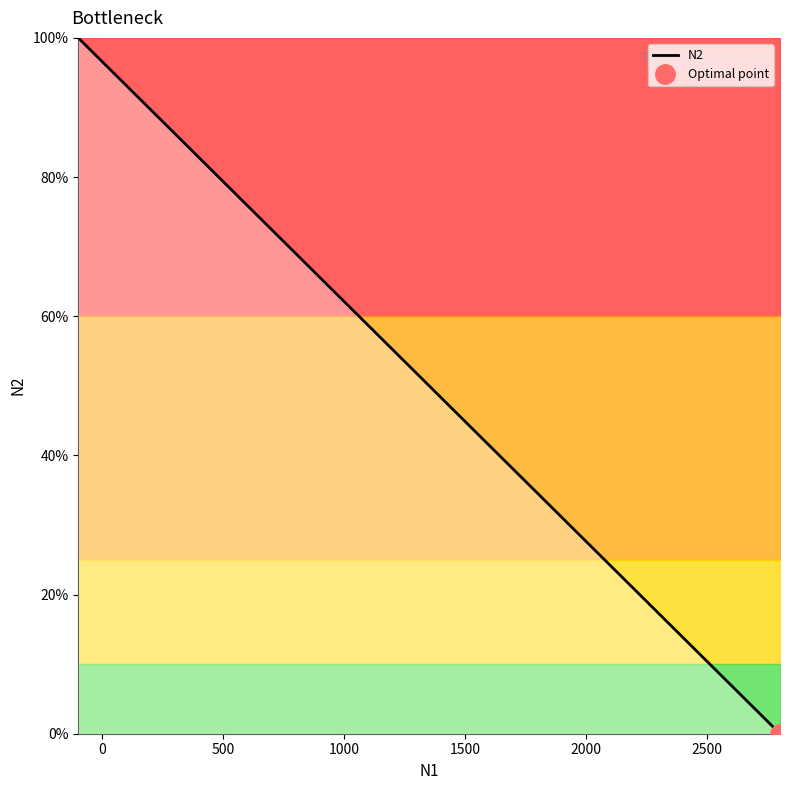

True or false: N2 has a value of 44.2 at 2000.

False